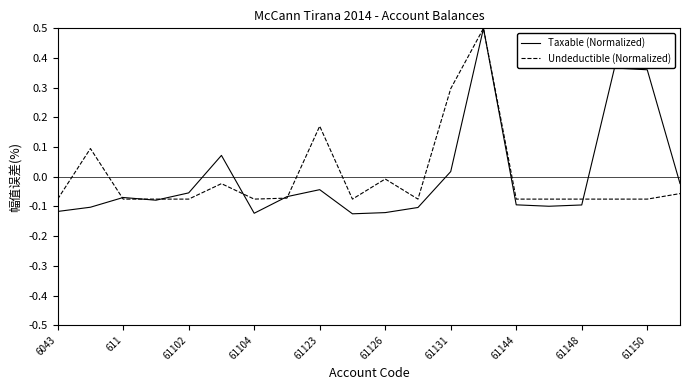

Which series has the largest range (max minus min)?

Taxable (Normalized)